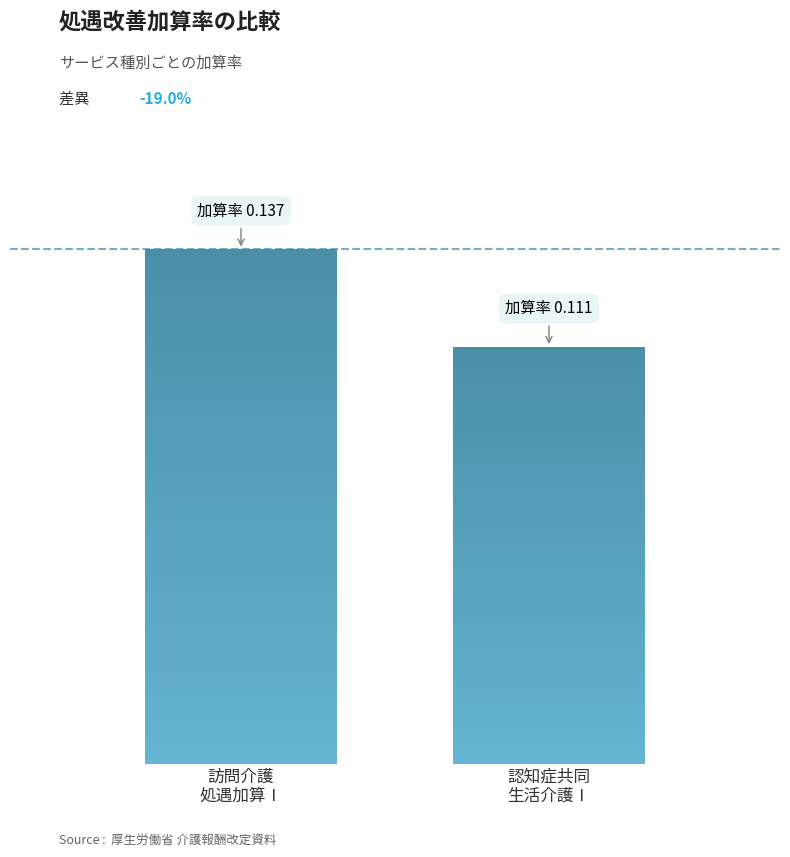

Which series has the largest range (max minus min)?

訪問介護